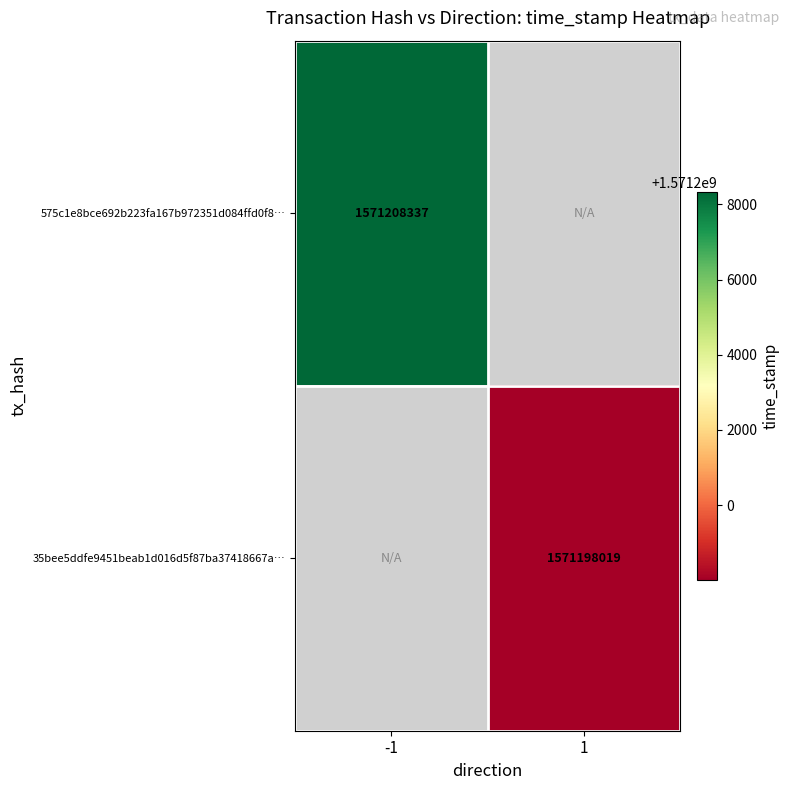

Which has a higher value, 1 or -1?

-1